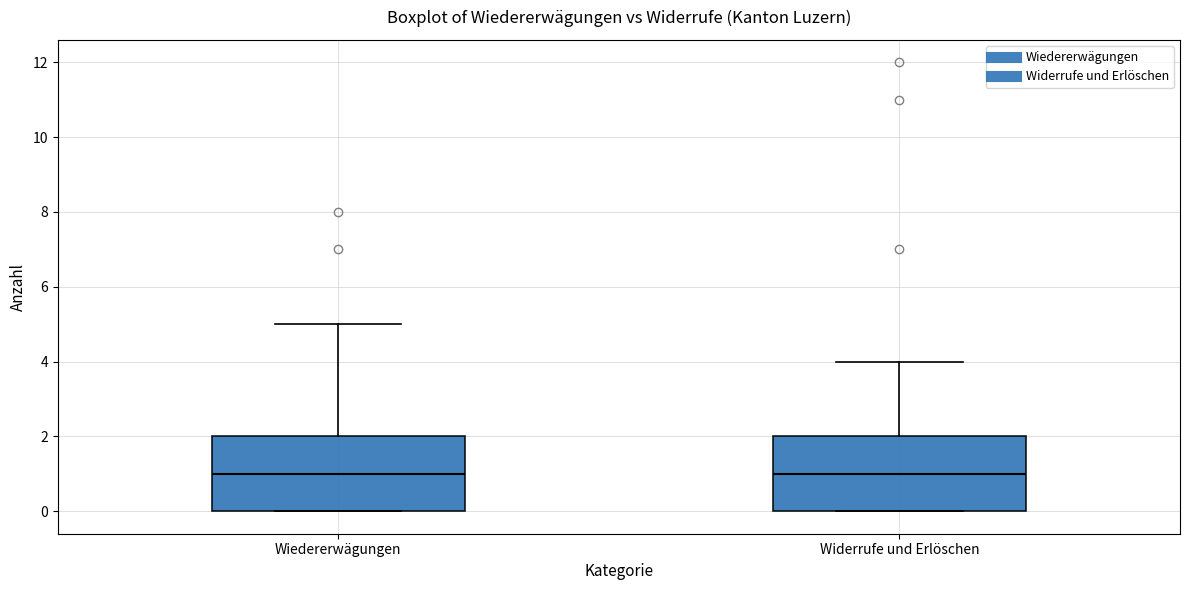

Reading left to right, transcribe this box plot: for each box, give where its median line is, the range the box spans, and where its two whiskers end, as read against the y-axis. The values are not printed on the chart, so give them approximately, as read against the axis.

Wiedererwägungen: median 1, box 0 to 2, whiskers 0 to 5
Widerrufe und Erlöschen: median 1, box 0 to 2, whiskers 0 to 4